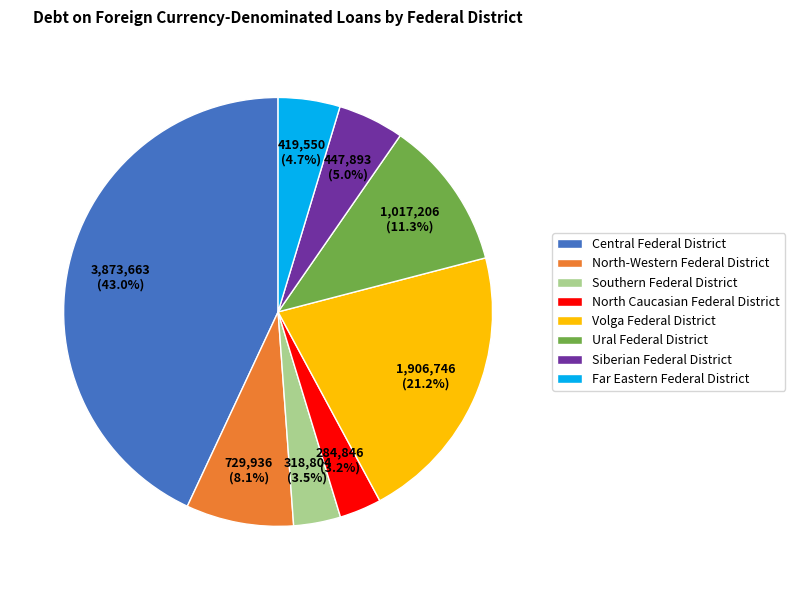

Is there a majority slice in this chart?

No